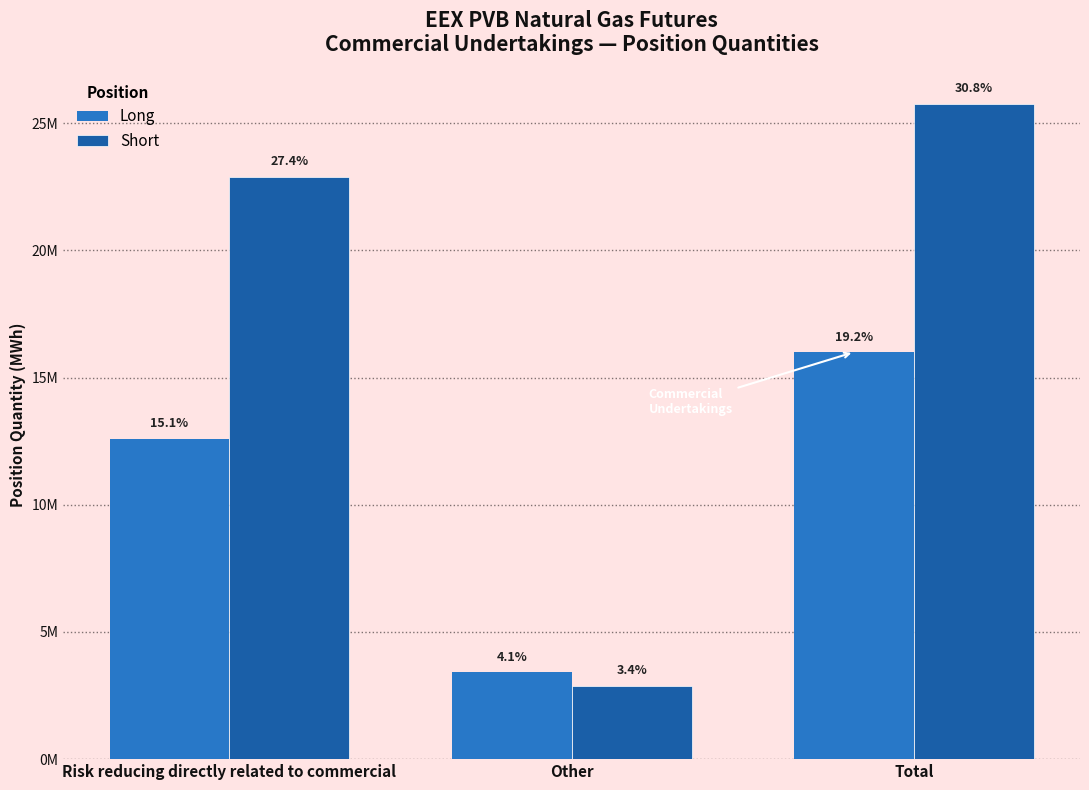

What are all the series names shown in the legend?

Long, Short